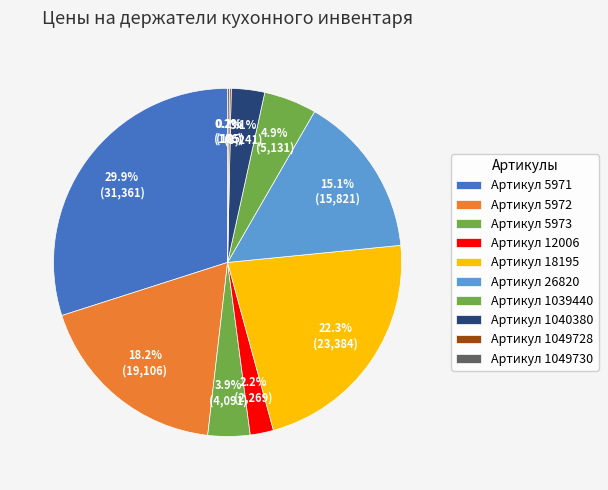

Does any single category account for the majority?

No